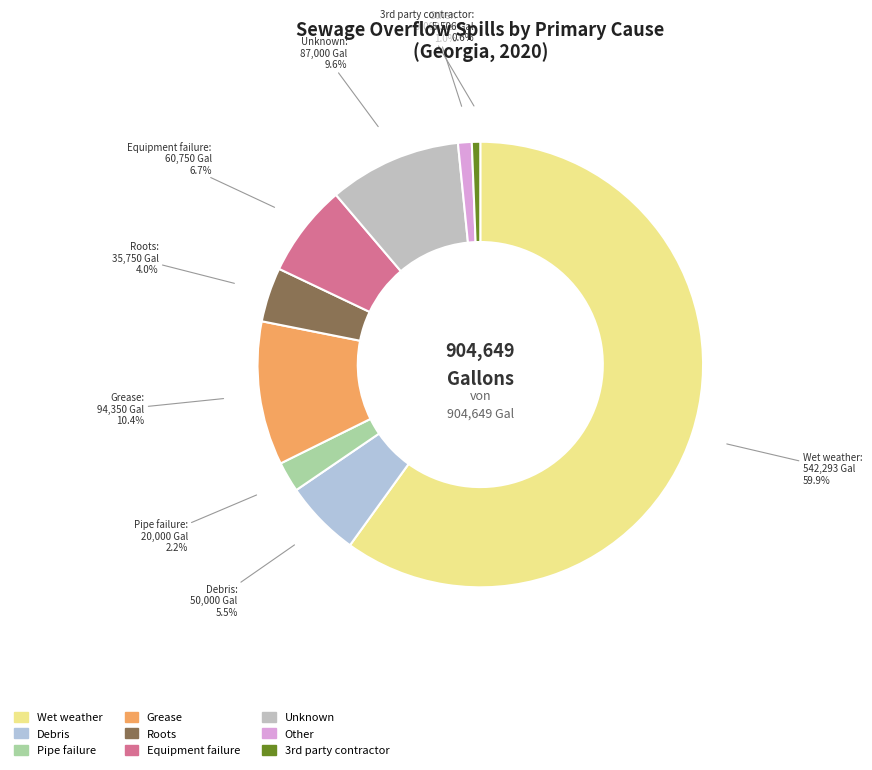

What is the largest slice in the pie chart?

Wet weather